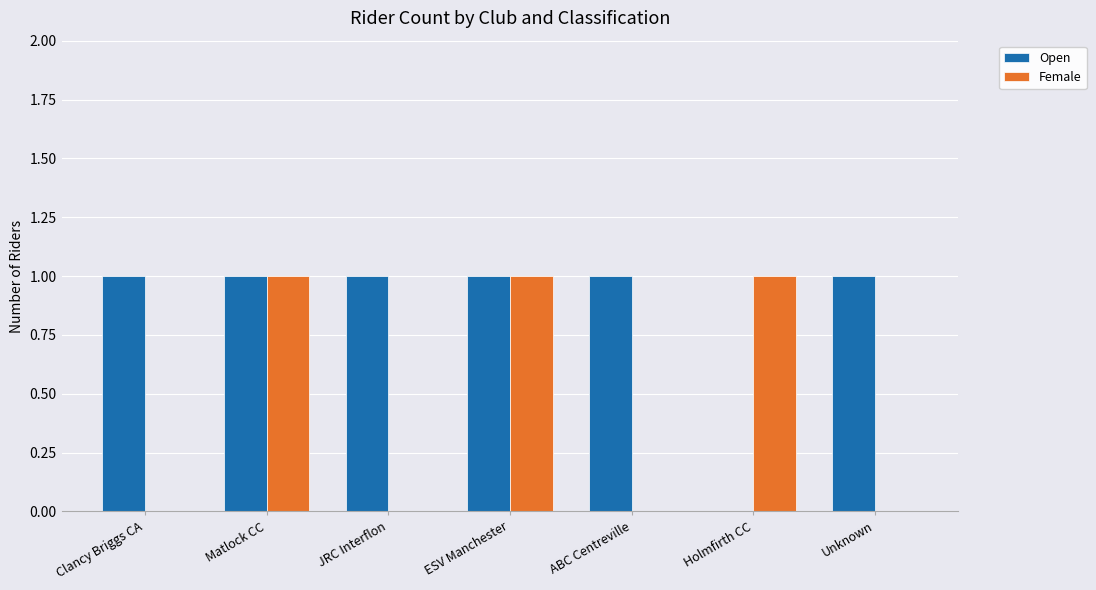

Does the chart contain stacked bars?

No